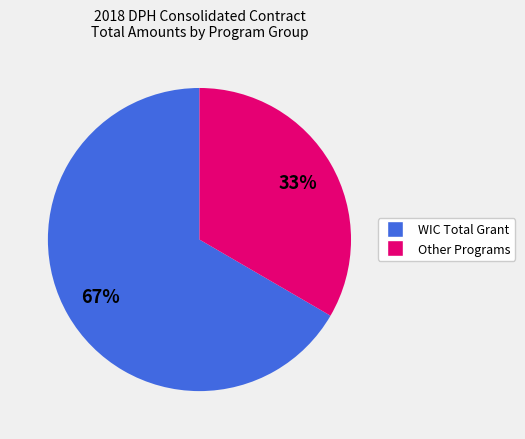

To the nearest percent, what is the average slice percentage?

50%